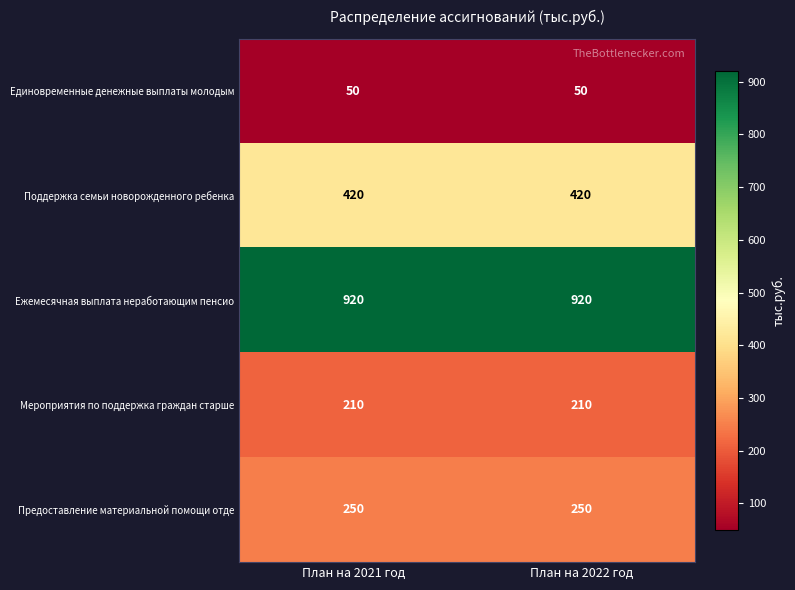

Is it true that Мероприятия по поддержка граждан старше equals 210 at План на 2021 год?

True